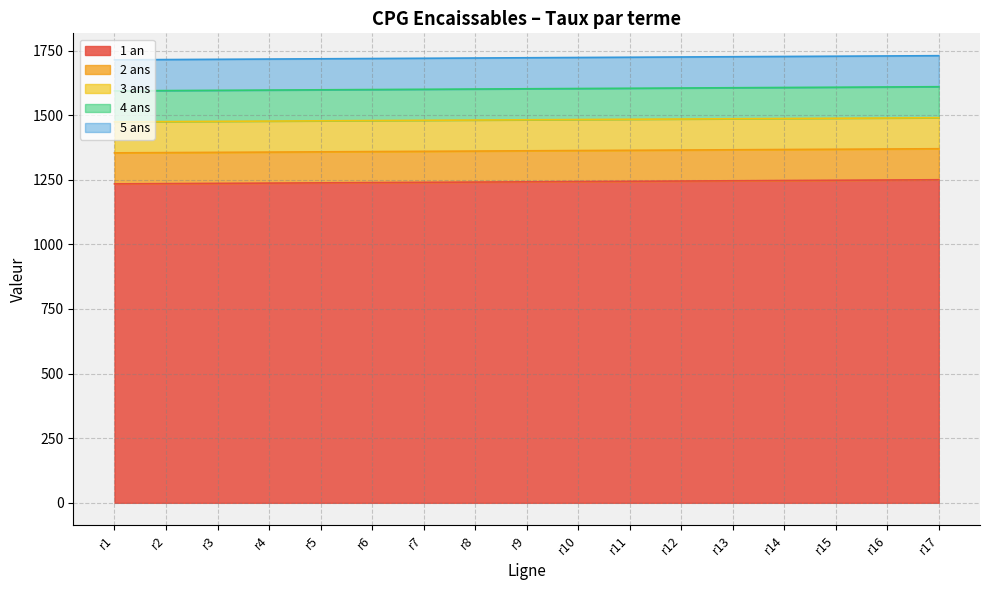

What are all the series names shown in the legend?

1 an, 2 ans, 3 ans, 4 ans, 5 ans